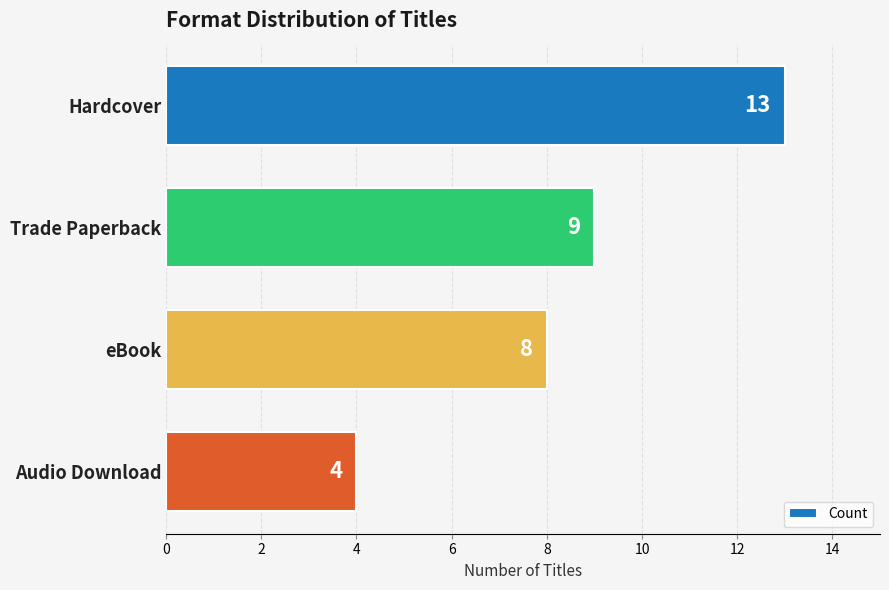

Reading bottom to top, transcribe all the data shown in this chart.

4	8	9	13